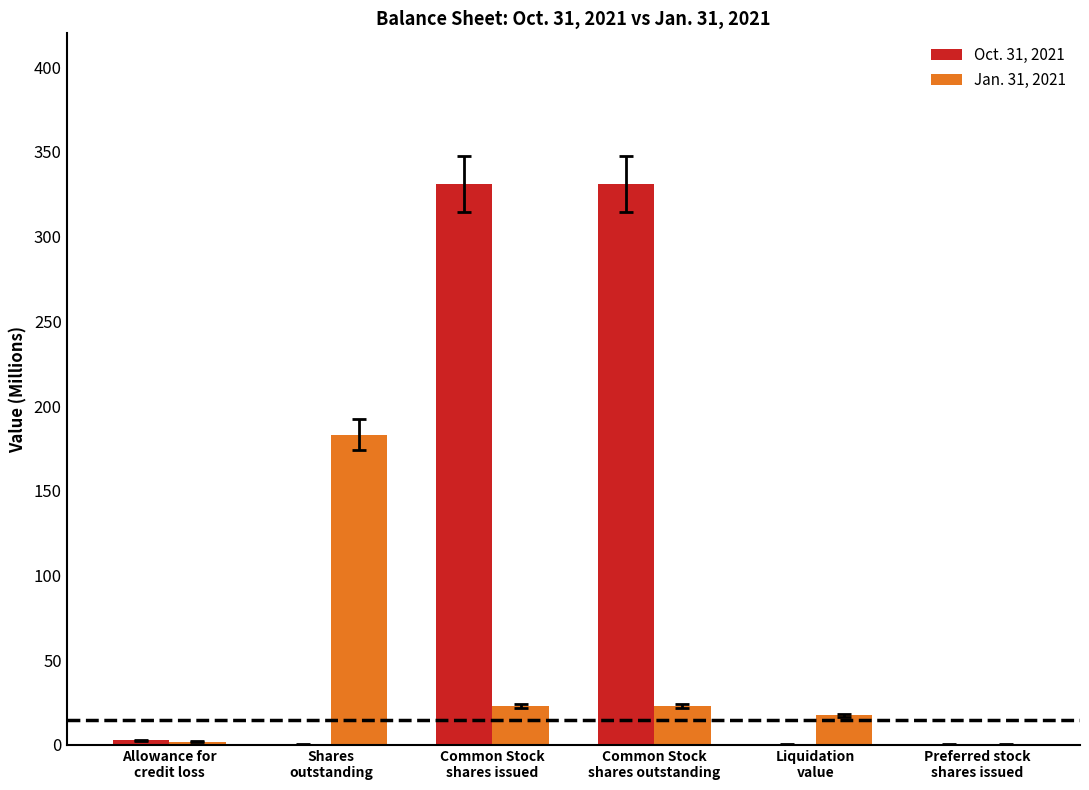

What is the greatest value displayed?

331.0